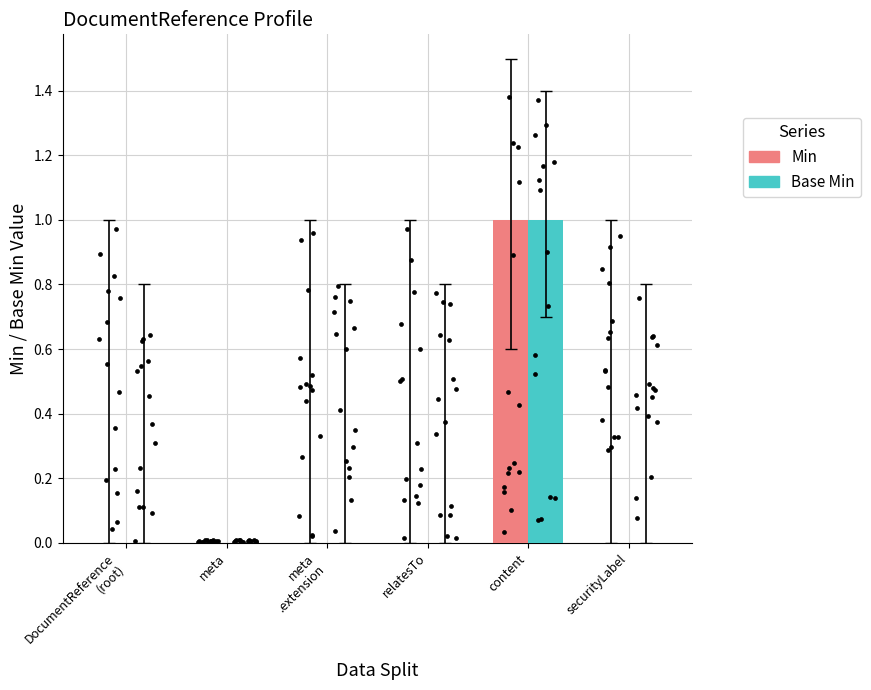

Which series has the largest total across all categories?

Min